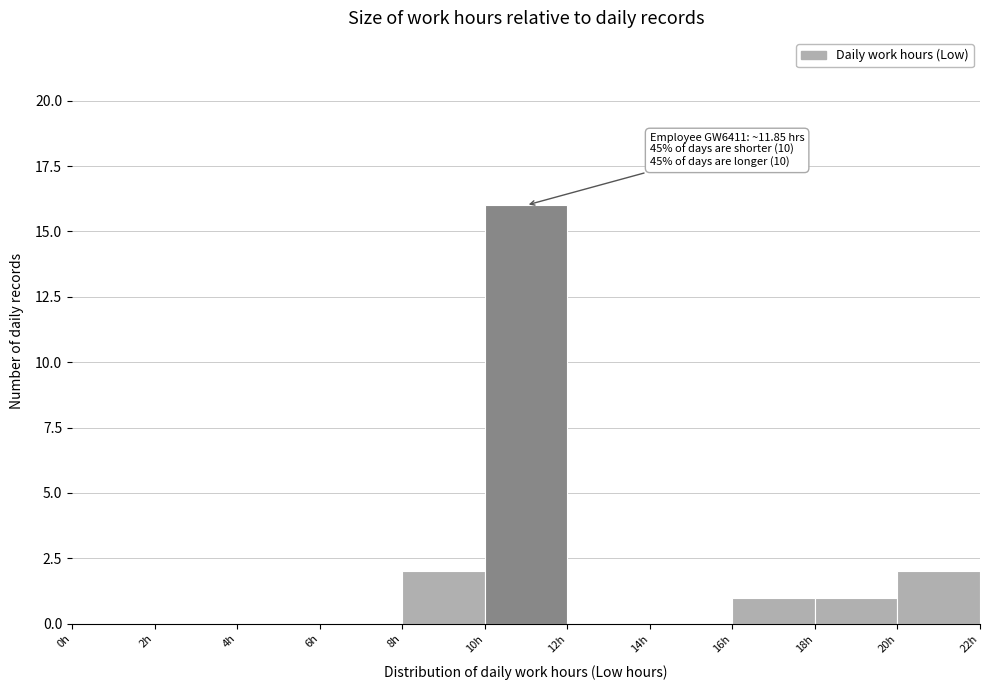

Which range on the x-axis has the tallest bar?

10 to 12